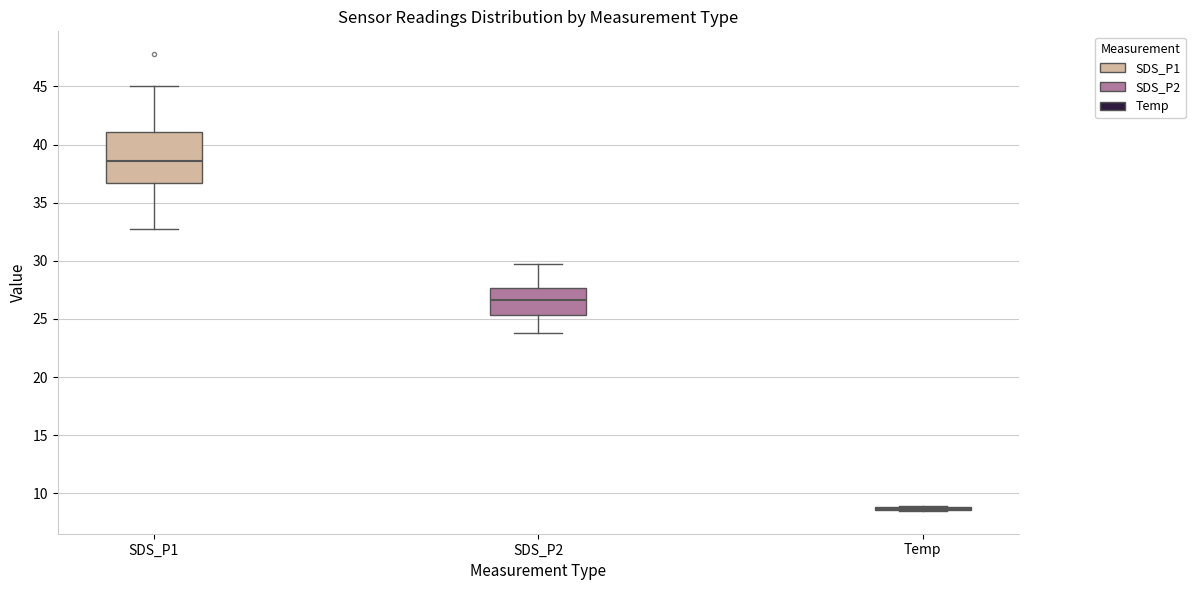

Where does the median line of the box for SDS_P1 sit on the y-axis? The values are not printed on the chart, so give them approximately, as read against the axis.

38.5